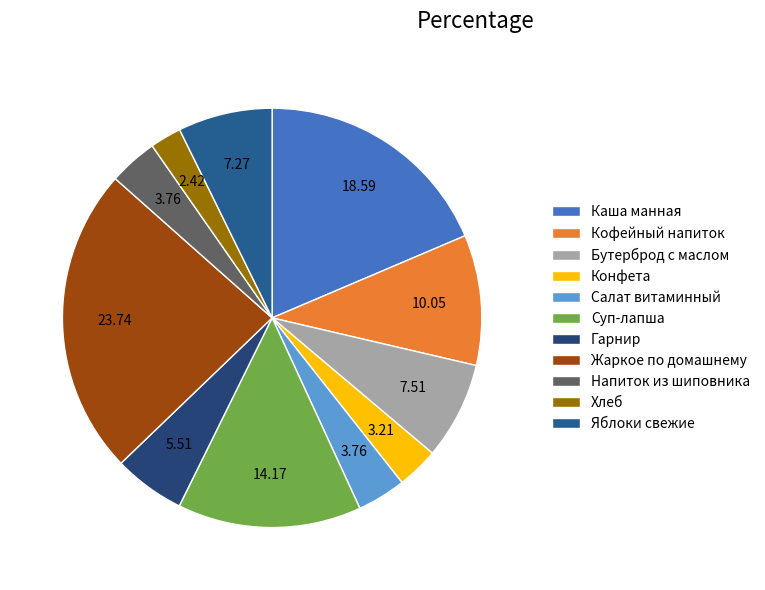

Is there any slice that represents more than half of the pie?

No